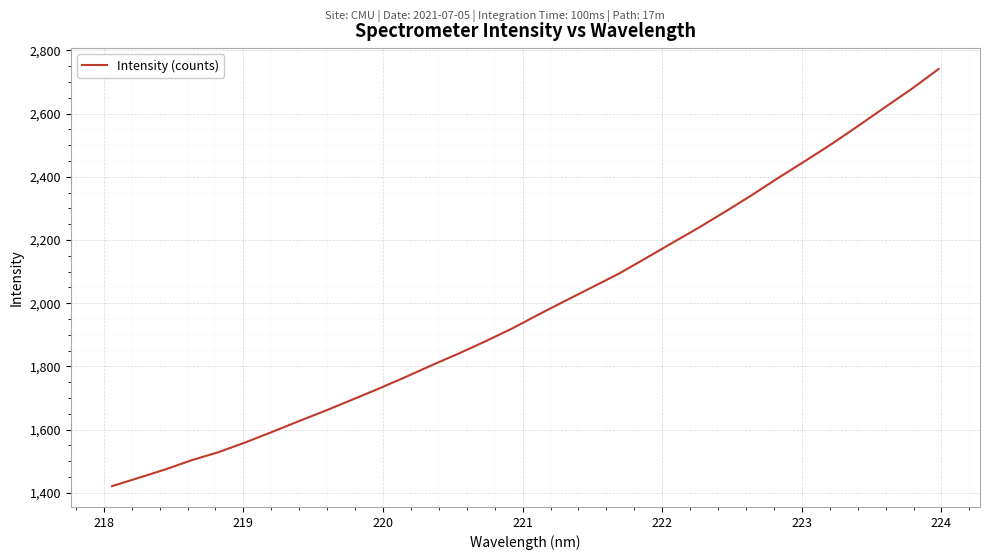

What is the difference between the maximum and minimum values?

1320.4